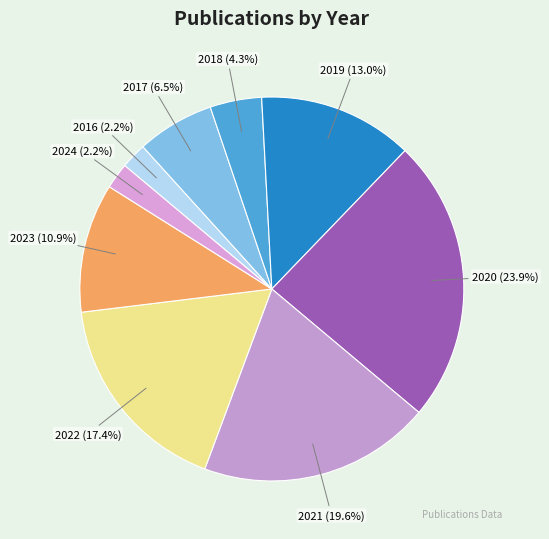

To the nearest percent, what is the difference between the 2023 and 2016 slice percentages?

9%